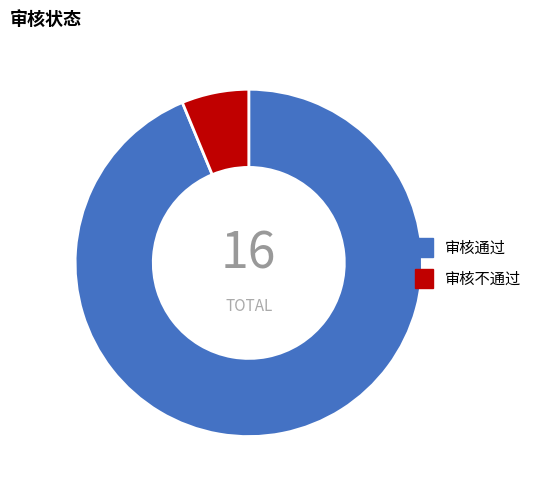

Which slice is the smallest?

审核不通过